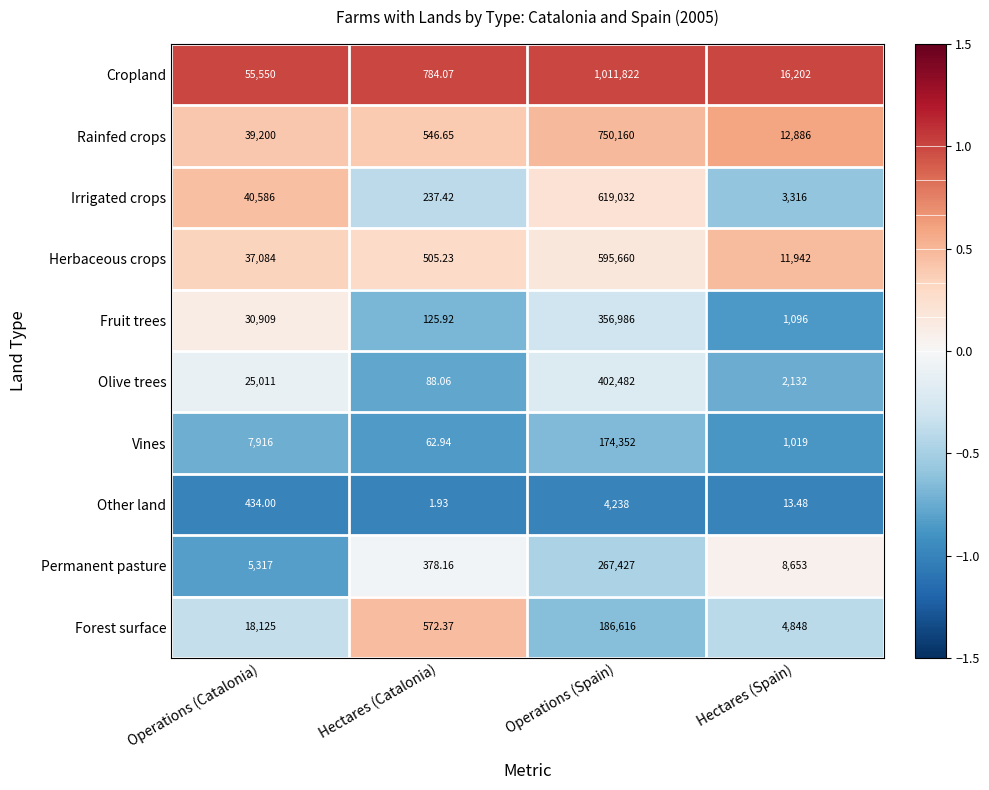

Between Hectares (Catalonia) and Hectares (Spain), which series saw the biggest shift?

Cropland